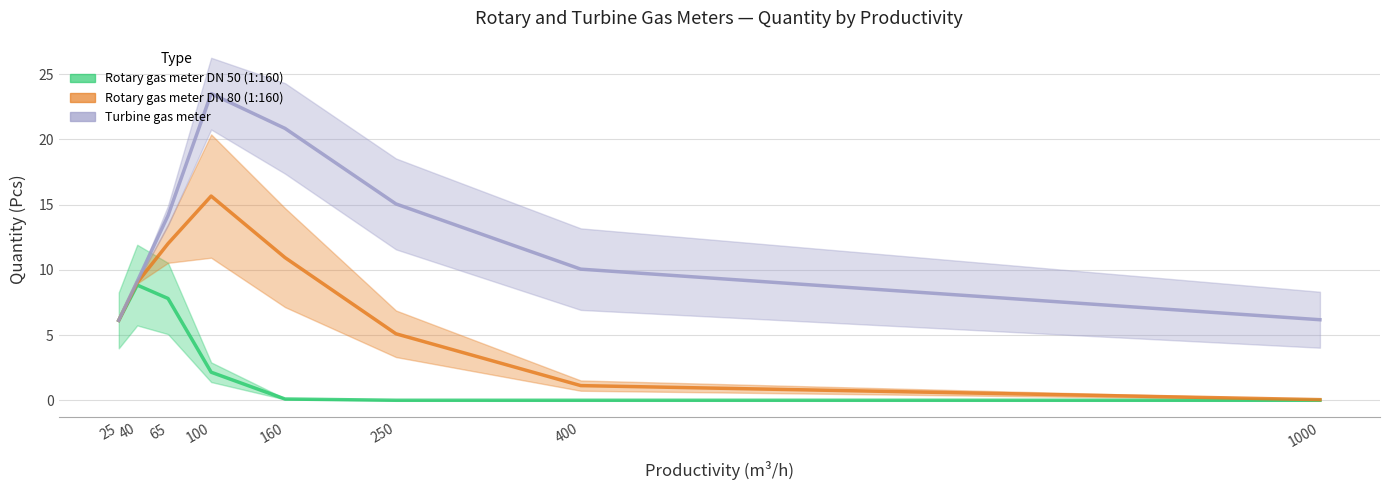

What is the spread (max minus min) of values at 40?

0.3